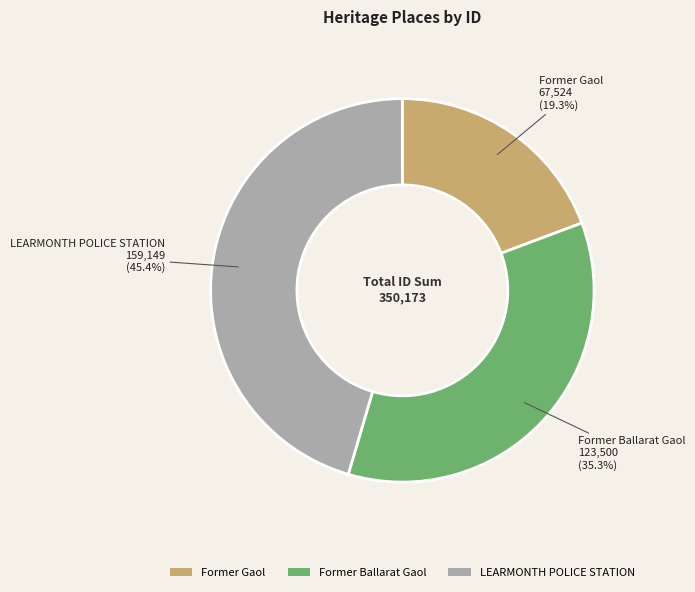

The Former Ballarat Gaol slice represents 29% of the pie. True or false?

False